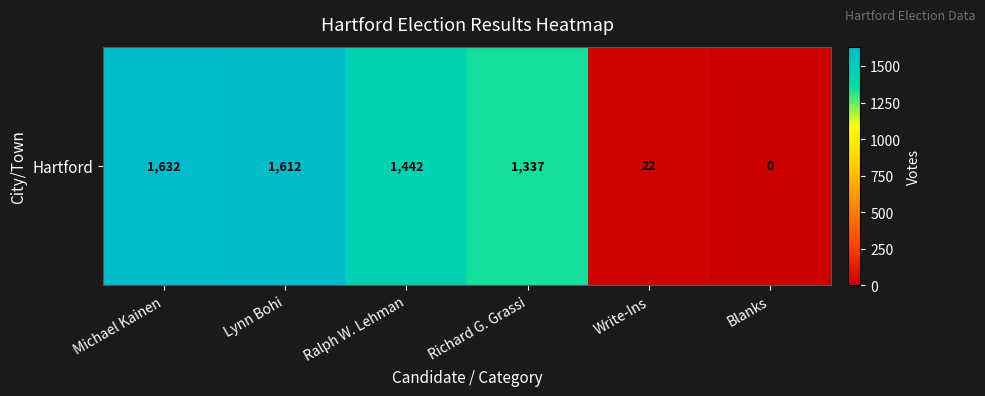

List the labels in order of value, smallest first.

Blanks, Write-Ins, Richard G. Grassi, Ralph W. Lehman, Lynn Bohi, Michael Kainen